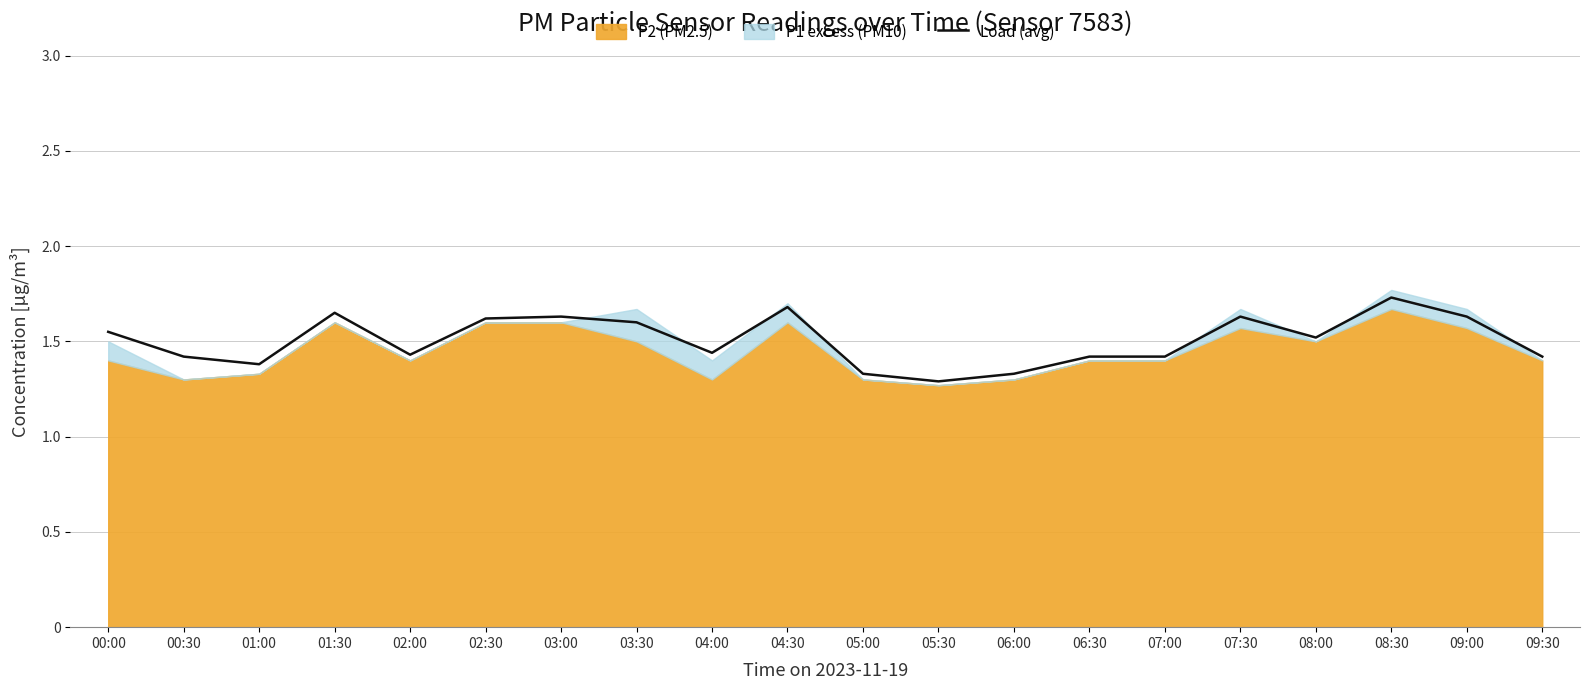

What is the sum of all values?

30.1